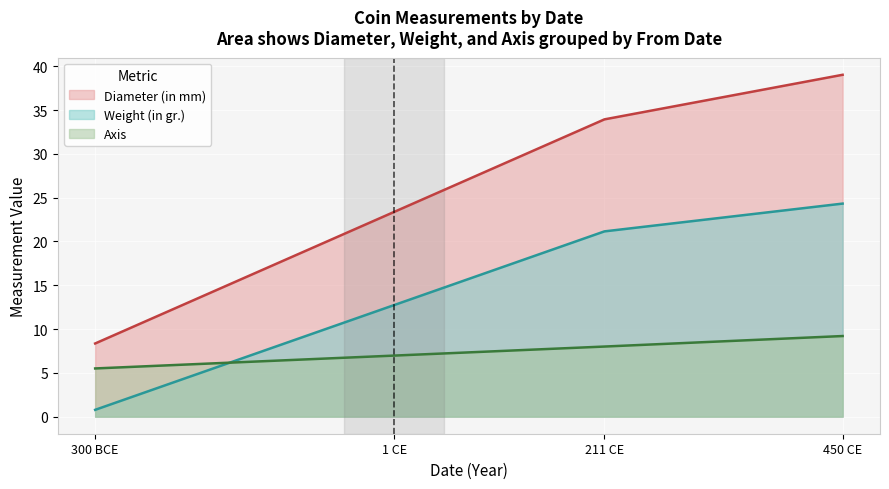

What position from the right is 450 CE?

1